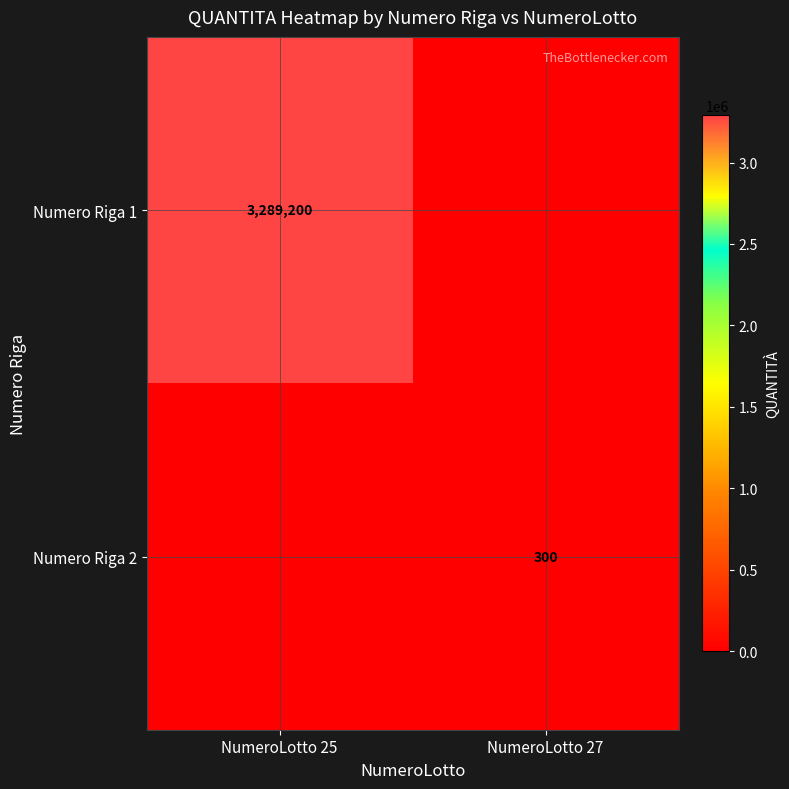

What is the total value across all series at NumeroLotto 25?

3289200